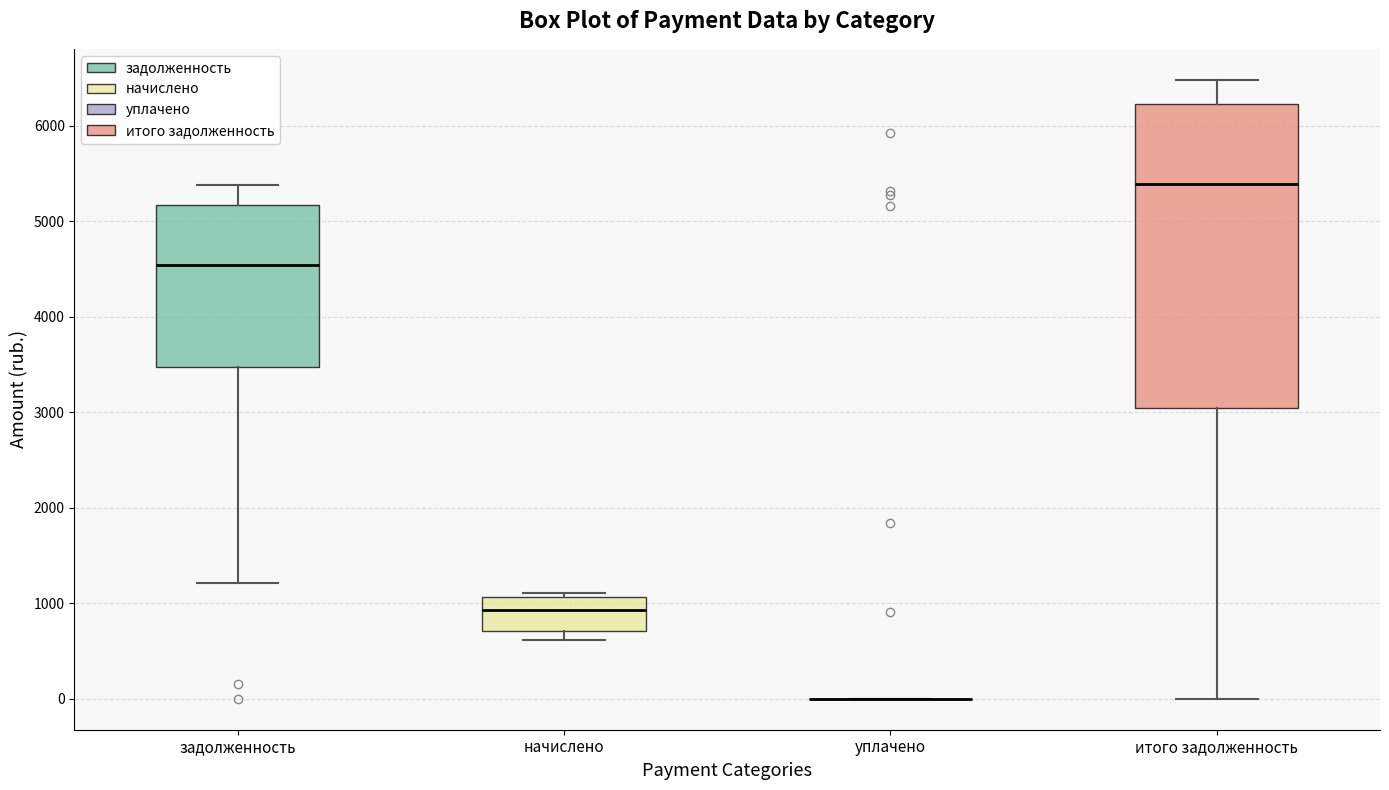

Which box is the tallest, from its lower edge to its upper edge?

итого задолженность